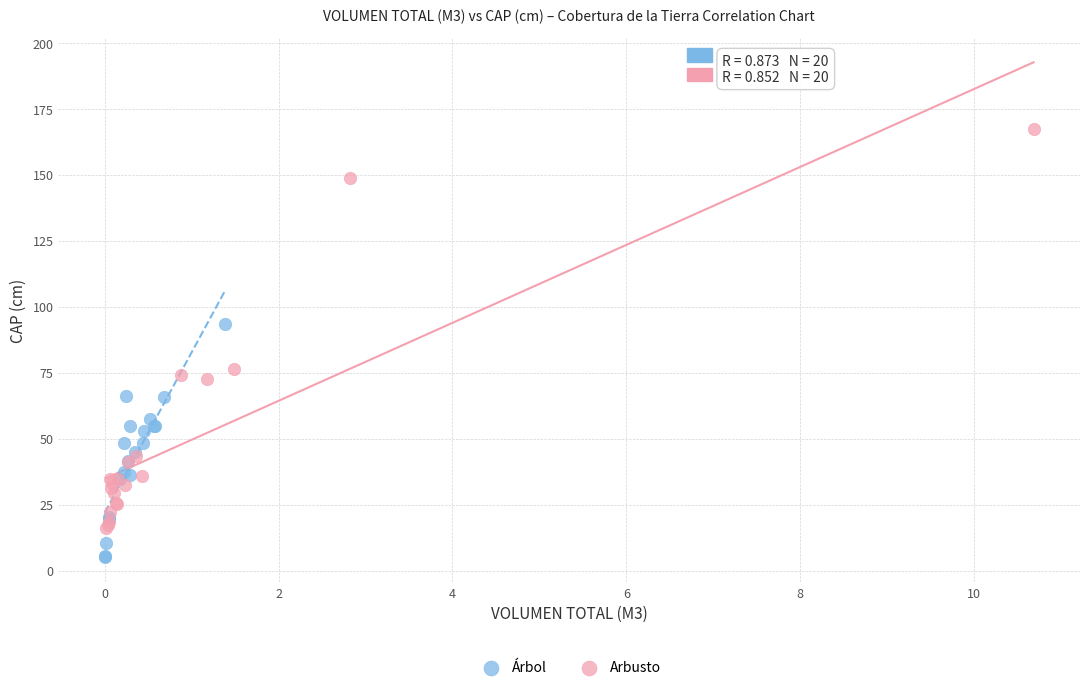

Which series reaches the maximum Y coordinate?

Arbusto